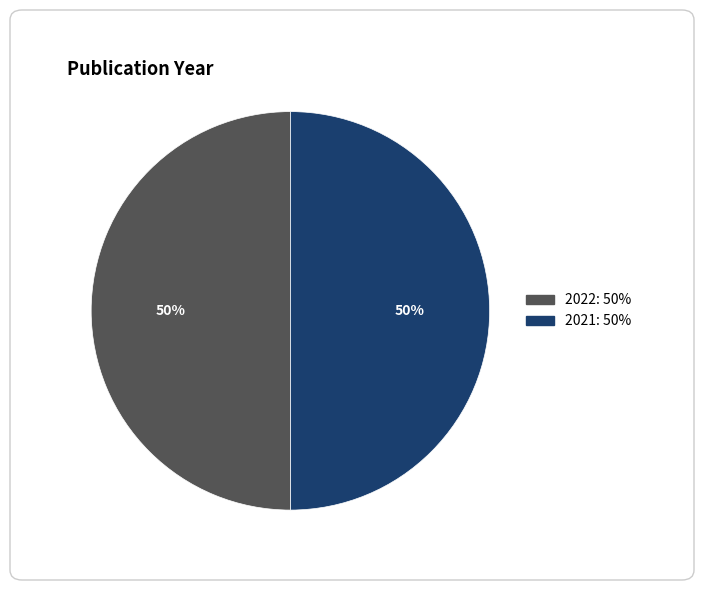

Is the sum of 2022 and 2021 greater than half?

Yes